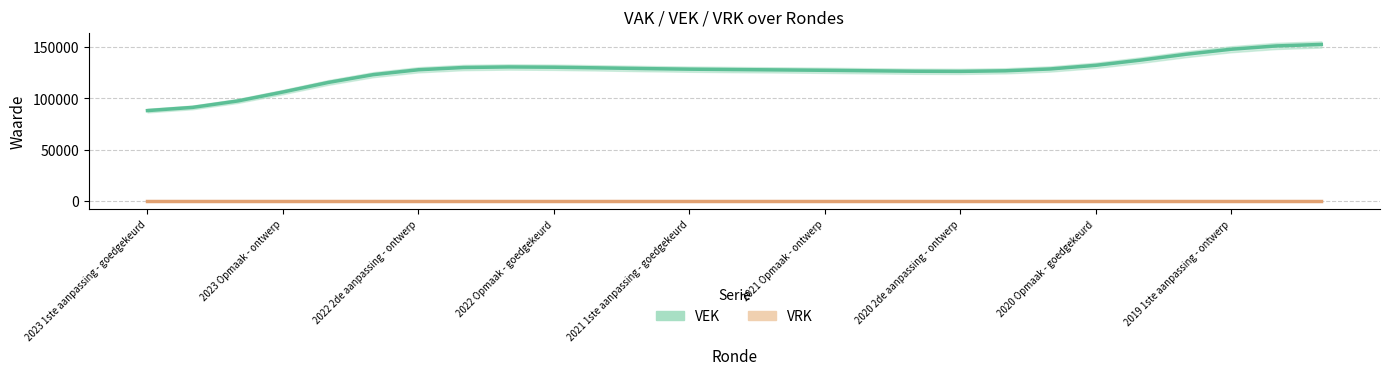

What is the average value of the VEK series?

126091